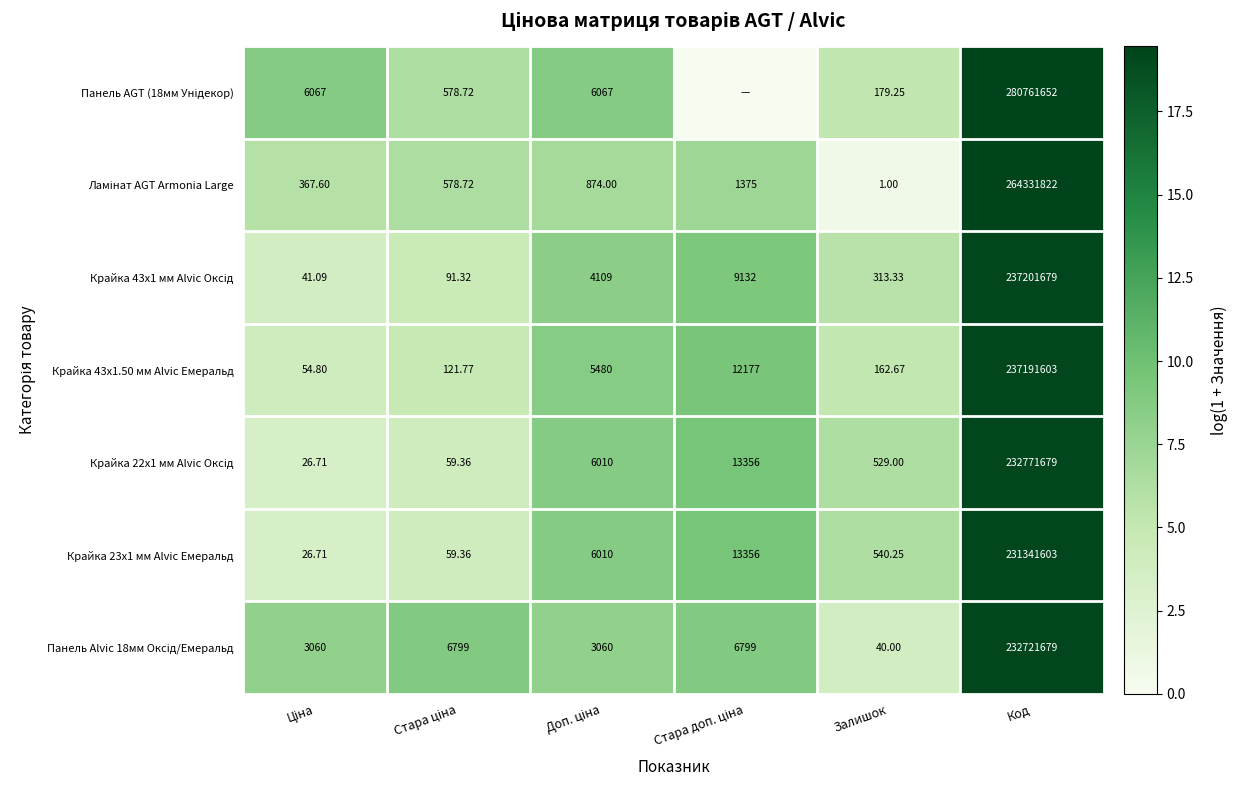

Rank the series at Доп. ціна from highest to lowest value.

Панель AGT (18мм Унідекор), Крайка 22x1 мм Alvic Оксід, Крайка 23x1 мм Alvic Емеральд, Крайка 43x1.50 мм Alvic Емеральд, Крайка 43x1 мм Alvic Оксід, Панель Alvic 18мм Оксід/Емеральд, Ламінат AGT Armonia Large